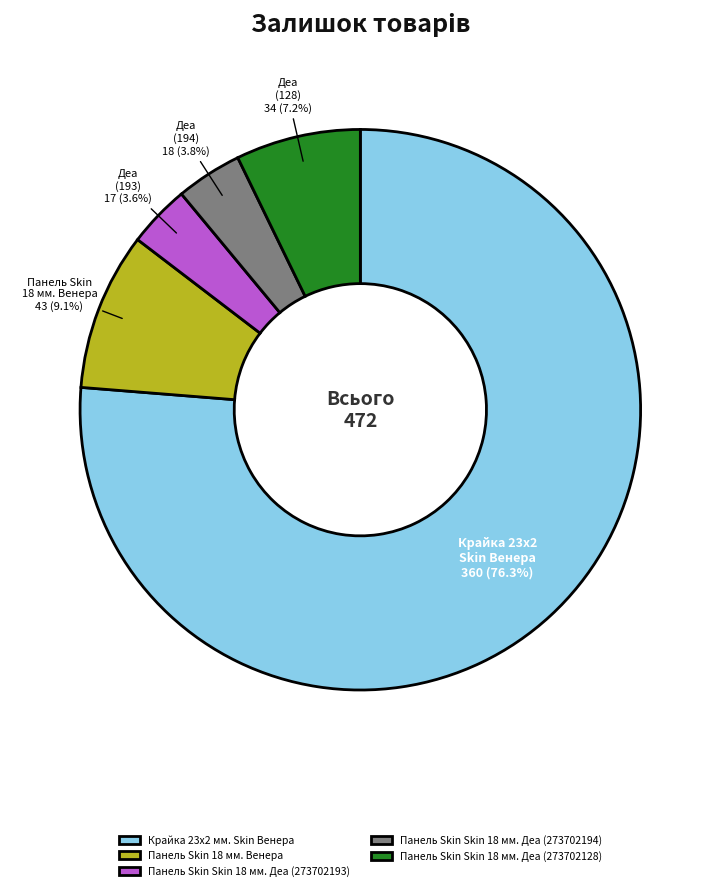

What portion of the pie excludes Панель Skin Skin 18 мм. Деа (273702194)?

96.2%